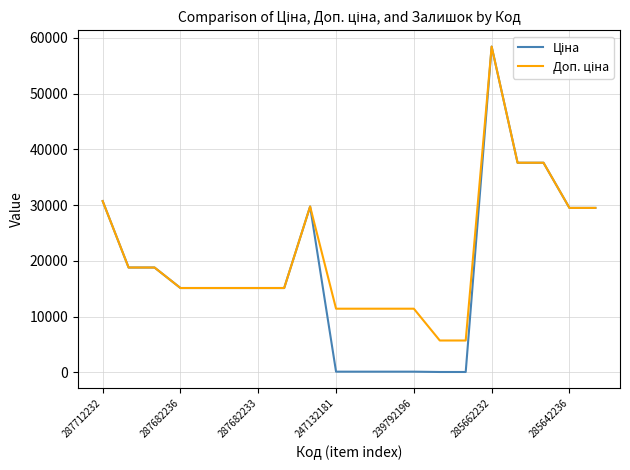

What is the greatest value displayed?

58426.5